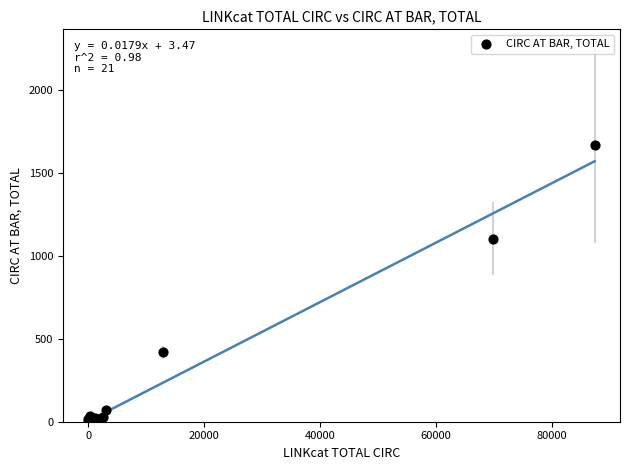

What Y value in the scatter plot is closest to 833?

1105